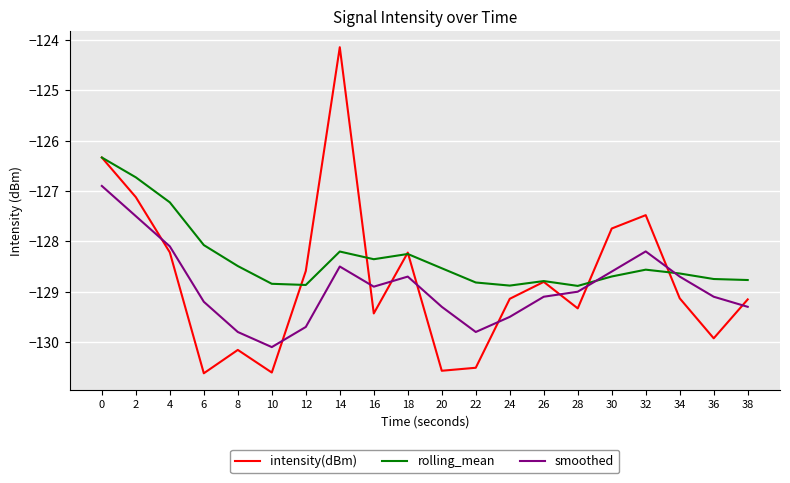

The rolling_mean series shows -128.8 at 22. True or false?

True